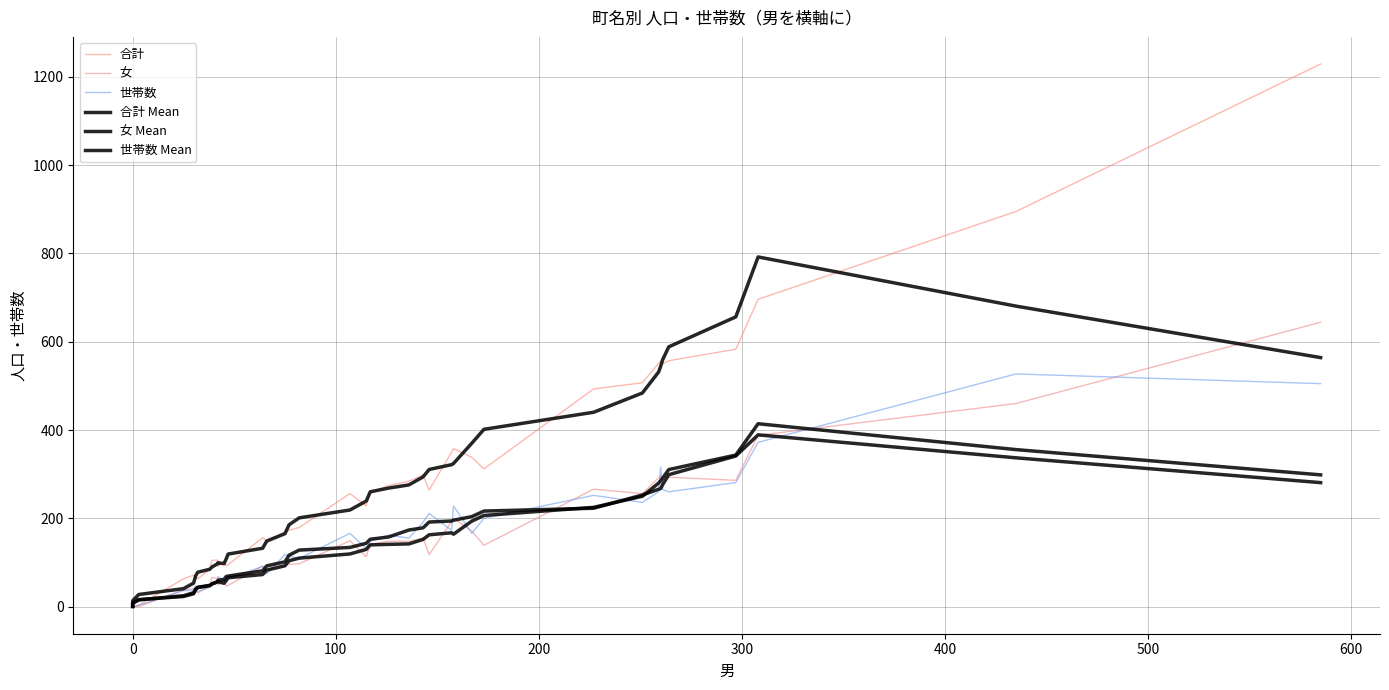

The 女 series shows 77.0 at 23. True or false?

False